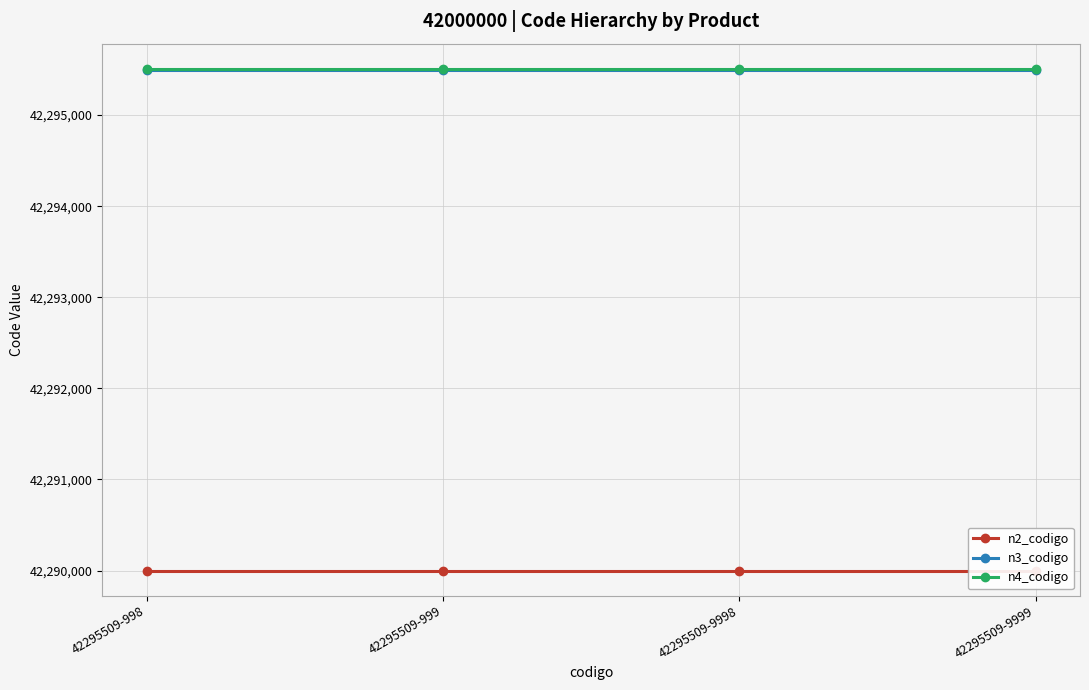

At how many categories does at least one series exceed 42290722?

4